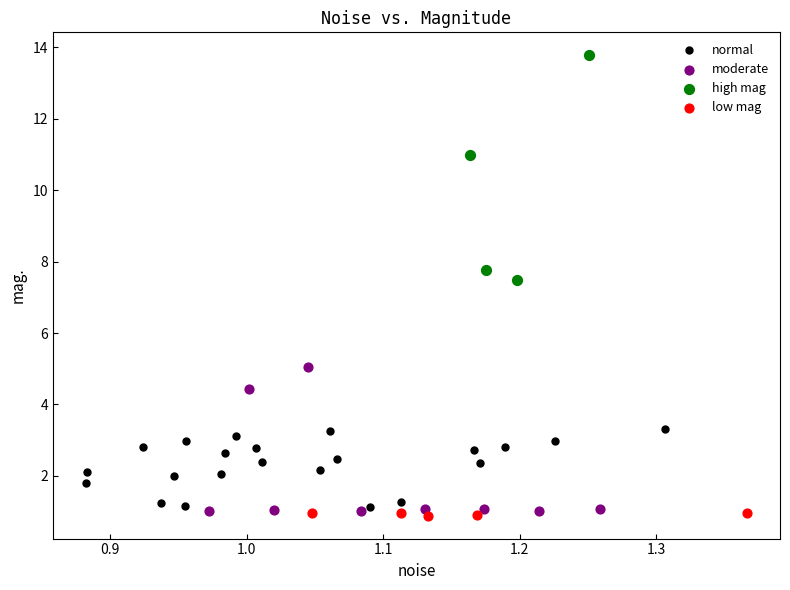

Which series reaches the minimum Y coordinate?

low mag